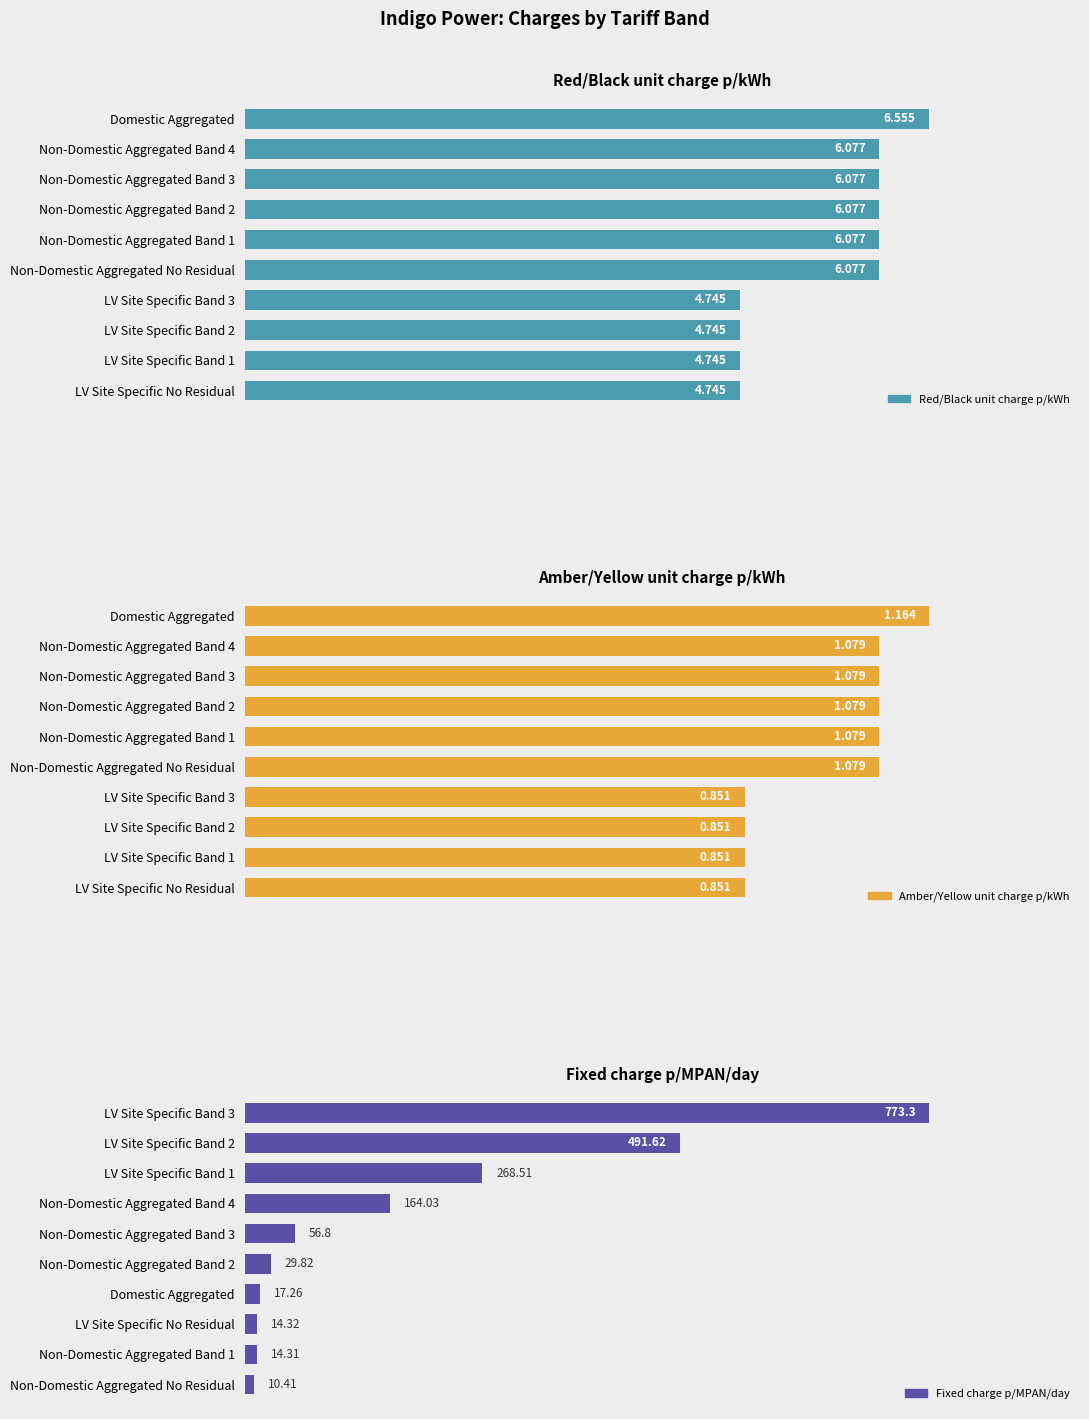

How many bars are there in total?

30